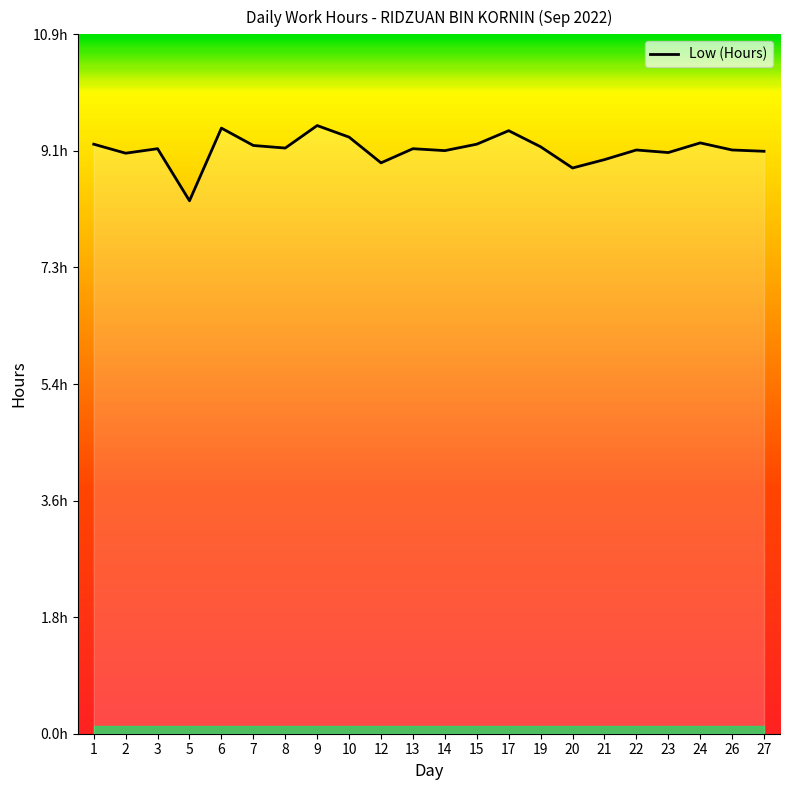

True or false: the data has more than 1 interior local peaks.

True